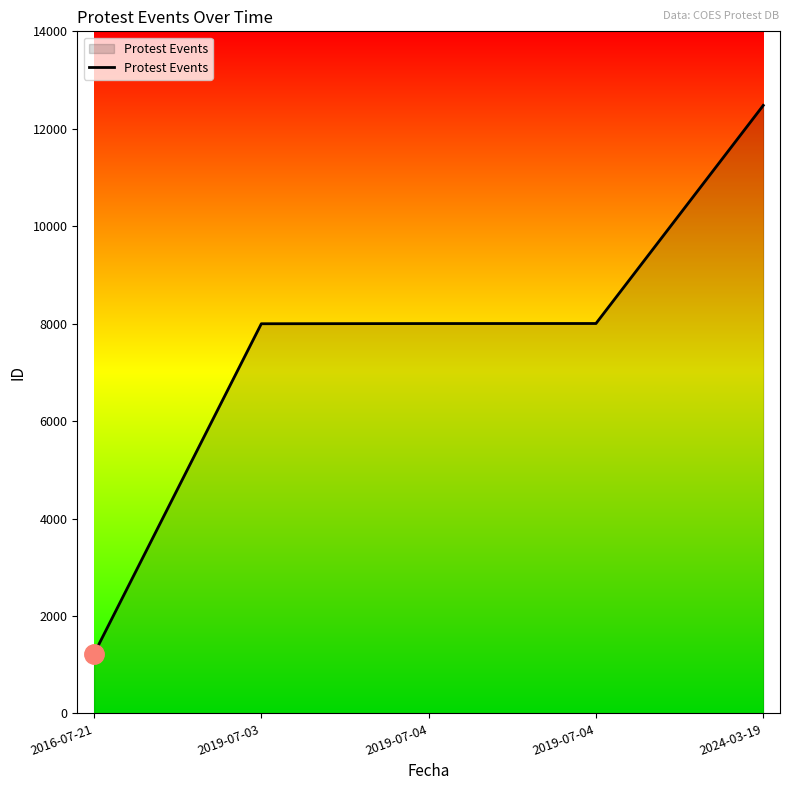

How many lines are shown in the chart?

1